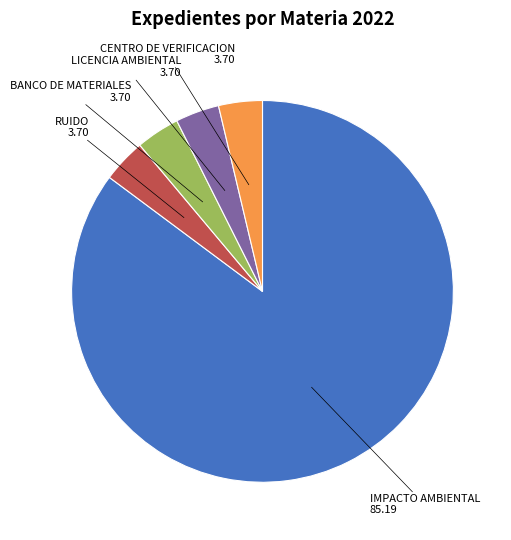

Which has a higher value, IMPACTO AMBIENTAL or CENTRO DE VERIFICACION?

IMPACTO AMBIENTAL